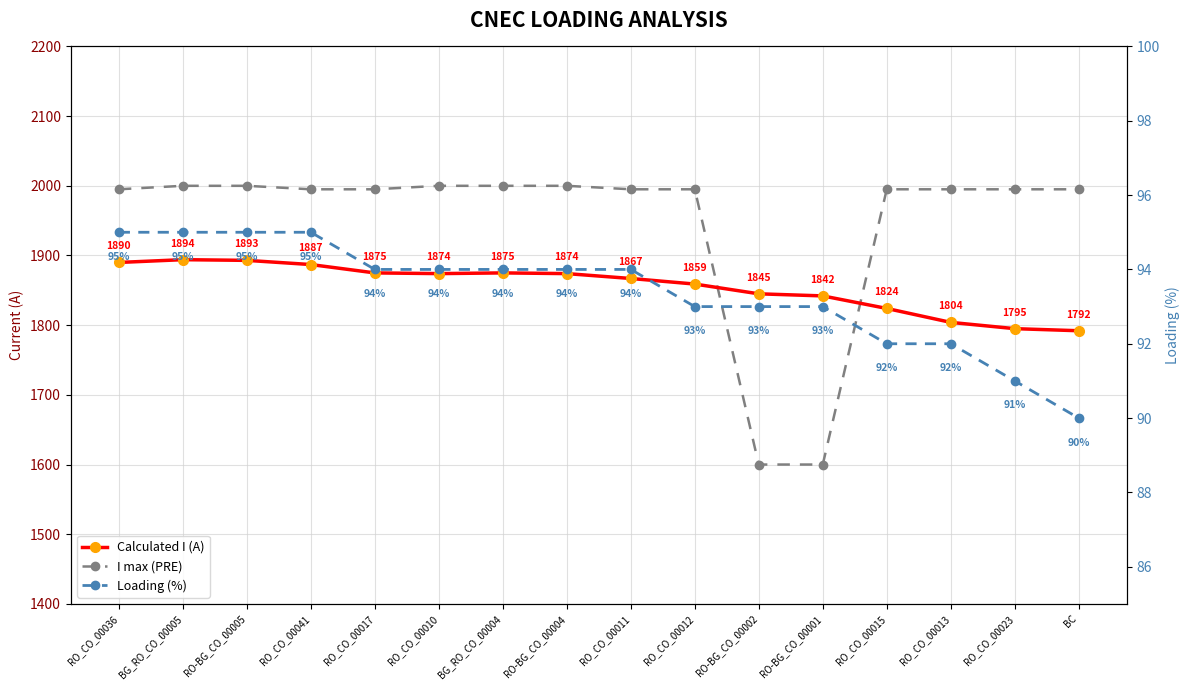

What is the difference between the maximum and minimum values in the Calculated I (A) series?

102